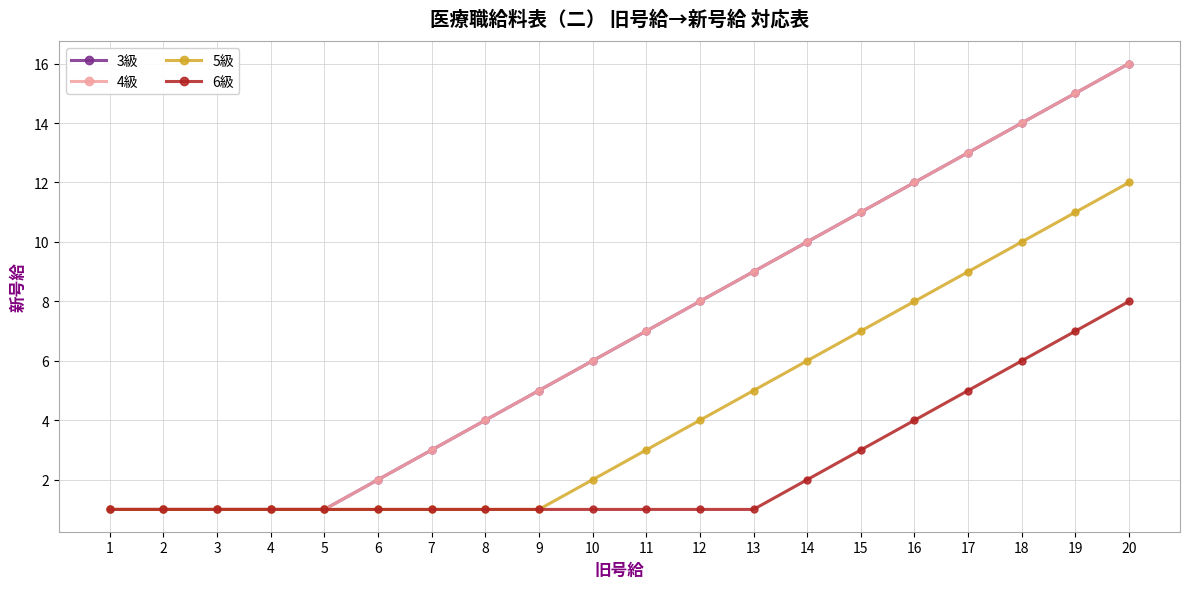

True or false: 3級 and 5級 cross at least once.

False